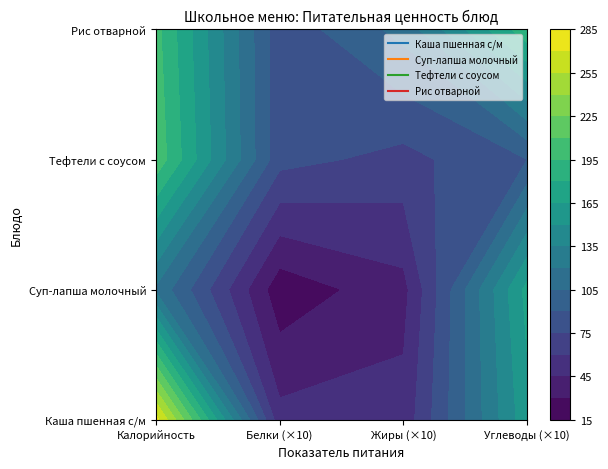

True or false: Рис отварной has a value of 200 at 0.

True